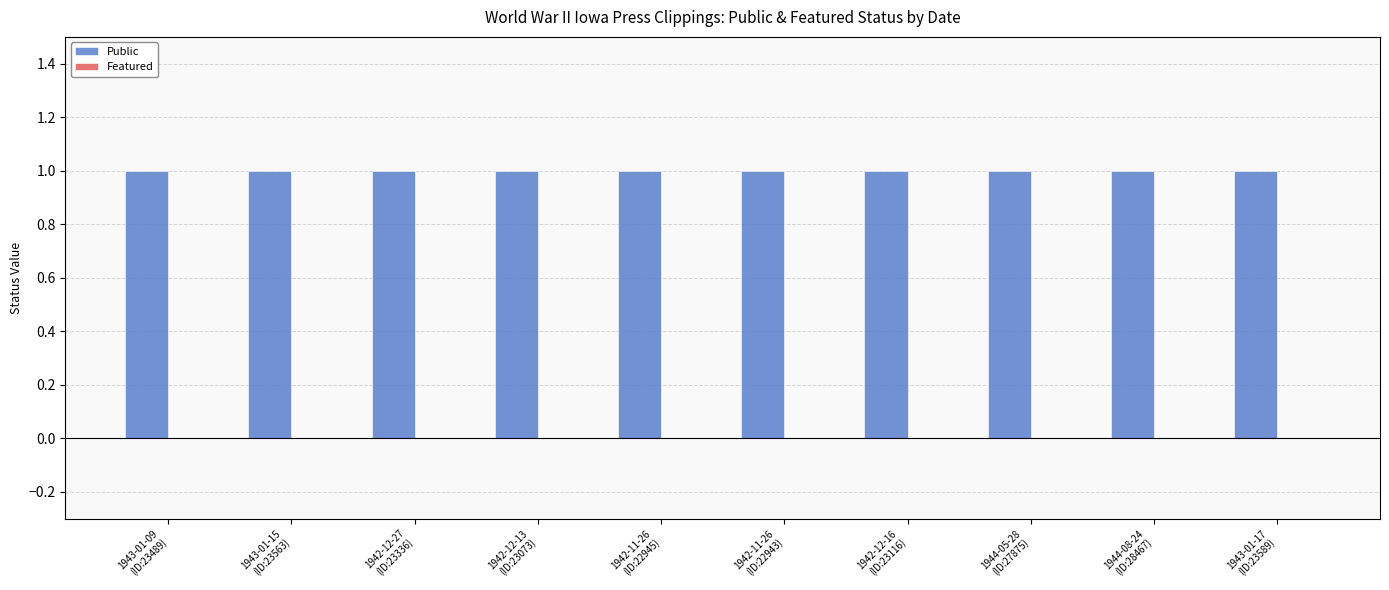

How many bars are there in total?

20